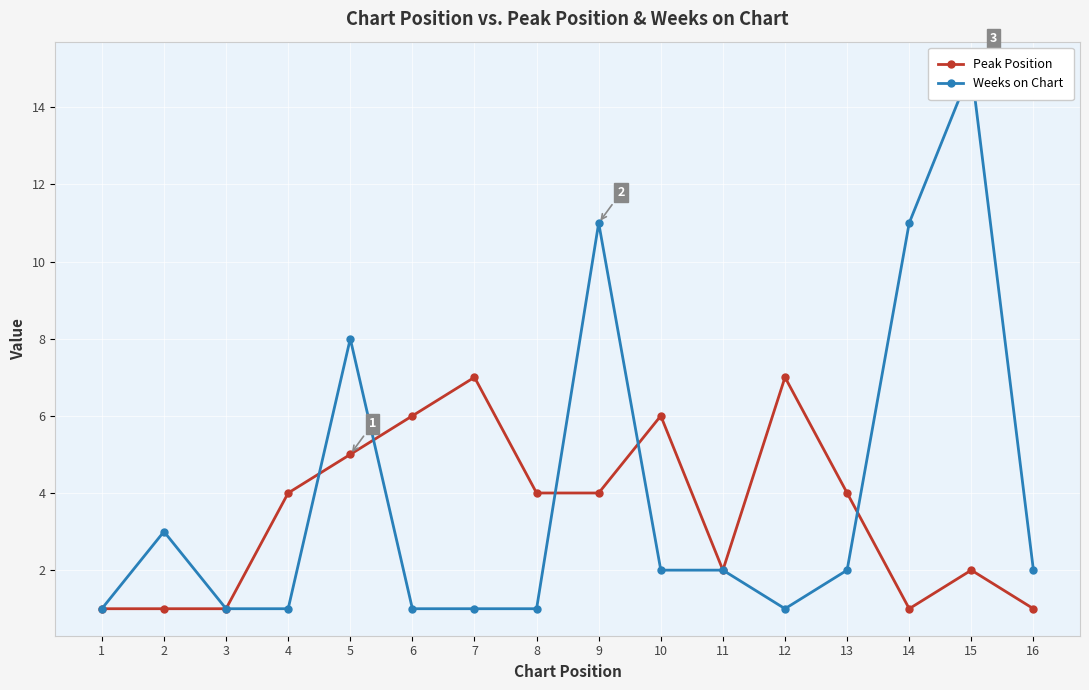

How many interior local valleys does the Weeks on Chart series have?

1